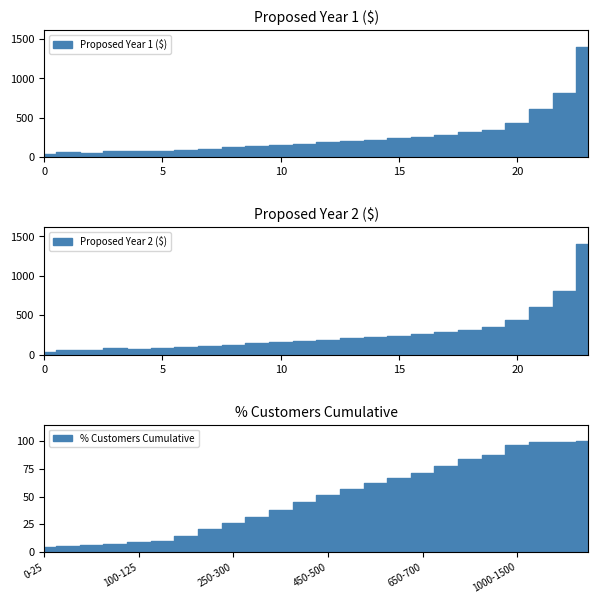

Which series has the largest total across all categories?

Proposed Year 1 ($)